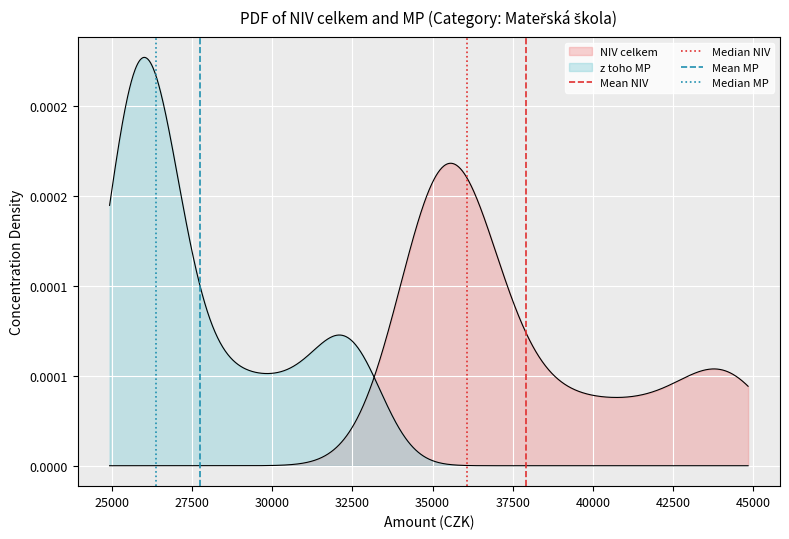

How many positive values does the Median MP series have?

1